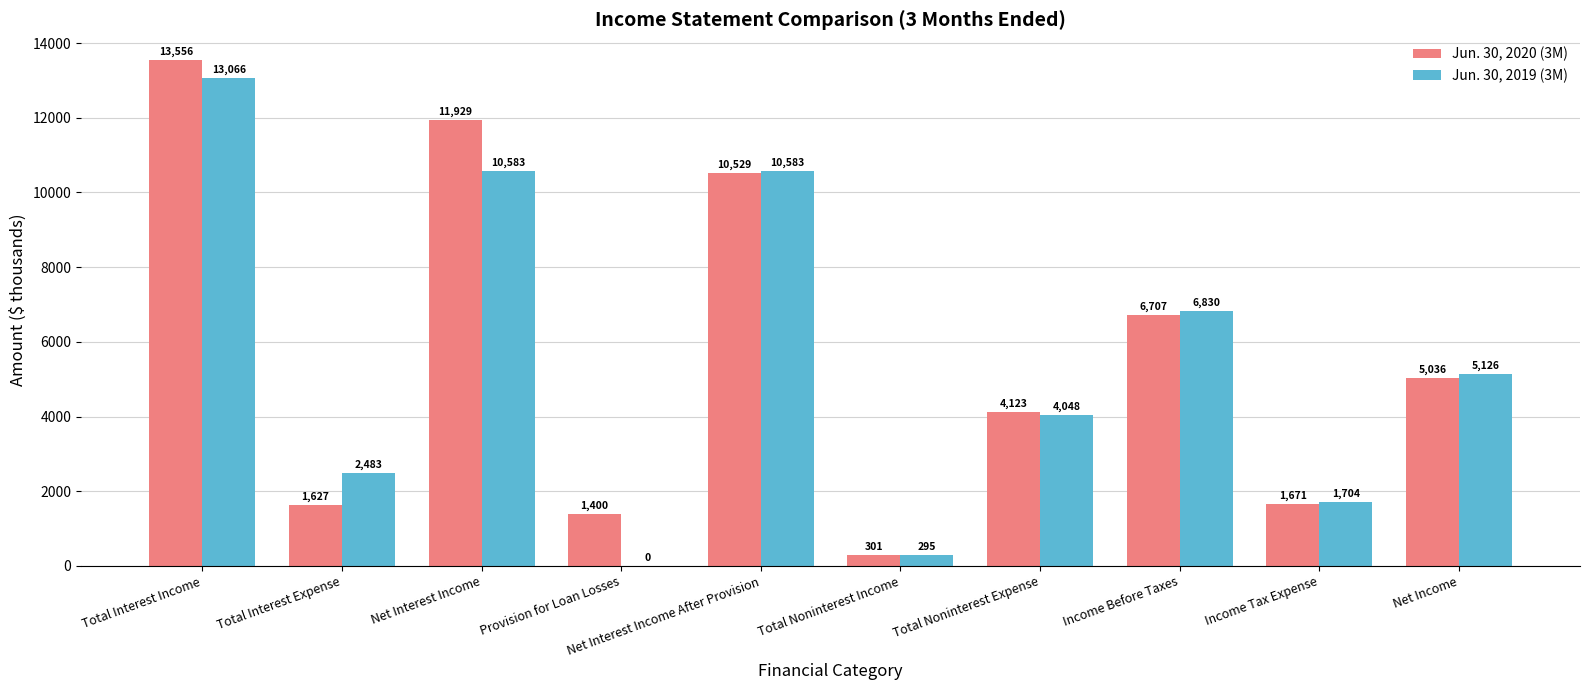

Which series has the largest range (max minus min)?

Jun. 30, 2020 (3M)